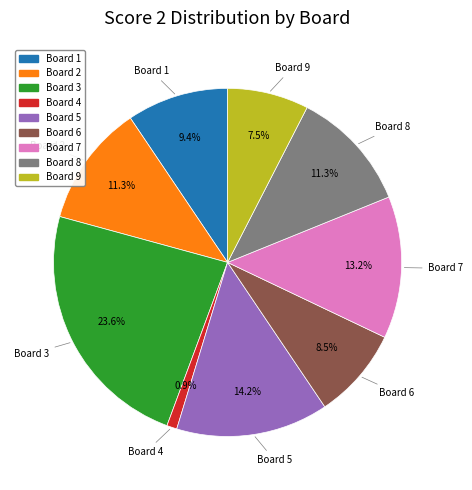

What is the smallest slice in the pie chart?

Board 4